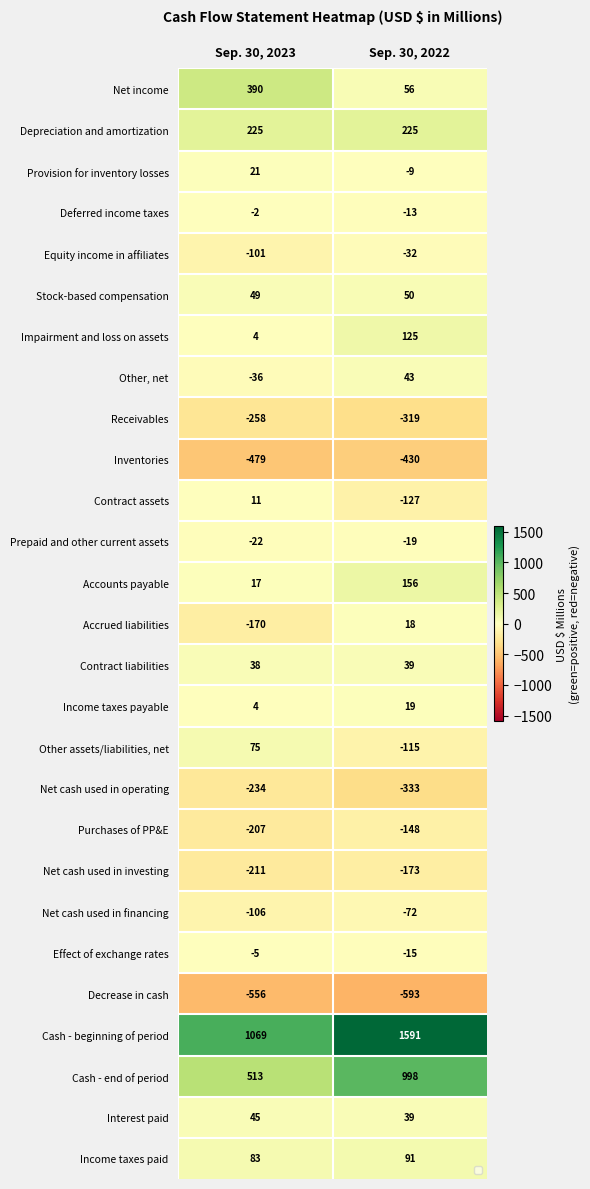

Rank the series at Sep. 30, 2022 from lowest to highest value.

Decrease in cash, Inventories, Net cash used in operating, Receivables, Net cash used in investing, Purchases of PP&E, Contract assets, Other assets/liabilities, net, Net cash used in financing, Equity income in affiliates, Prepaid and other current assets, Effect of exchange rates, Deferred income taxes, Provision for inventory losses, Accrued liabilities, Income taxes payable, Contract liabilities, Interest paid, Other, net, Stock-based compensation, Net income, Income taxes paid, Impairment and loss on assets, Accounts payable, Depreciation and amortization, Cash - end of period, Cash - beginning of period